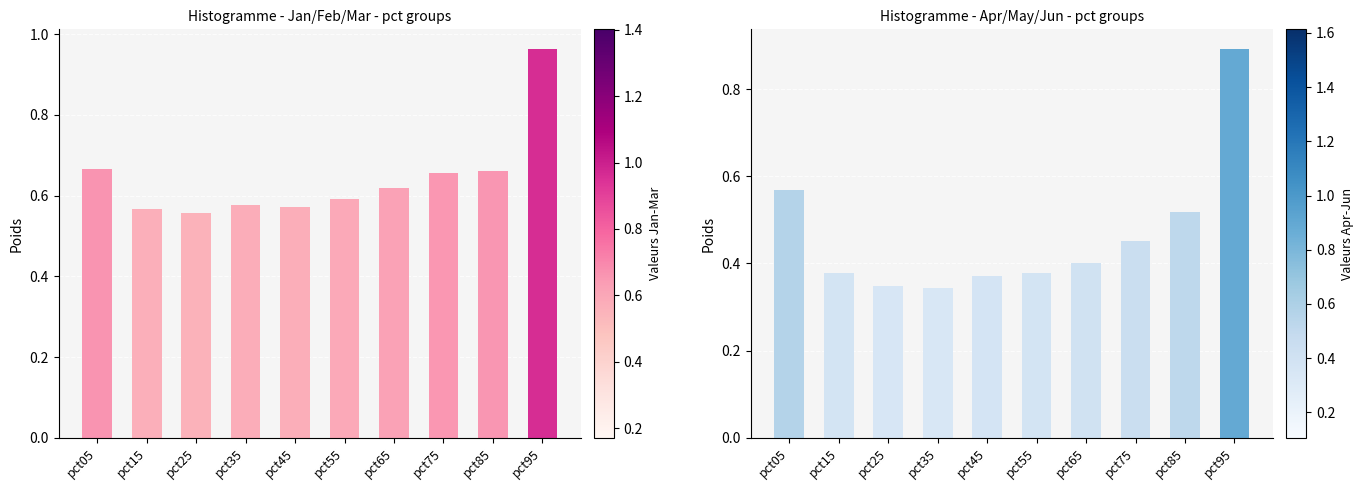

Reading right to left, extract all data points from this chart.

Jan-Mar avg: pct95=1.0	pct85=0.7	pct75=0.7	pct65=0.6	pct55=0.6	pct45=0.6	pct35=0.6	pct25=0.6	pct15=0.6	pct05=0.7
Apr-Jun avg: pct95=0.9	pct85=0.5	pct75=0.5	pct65=0.4	pct55=0.4	pct45=0.4	pct35=0.3	pct25=0.3	pct15=0.4	pct05=0.6